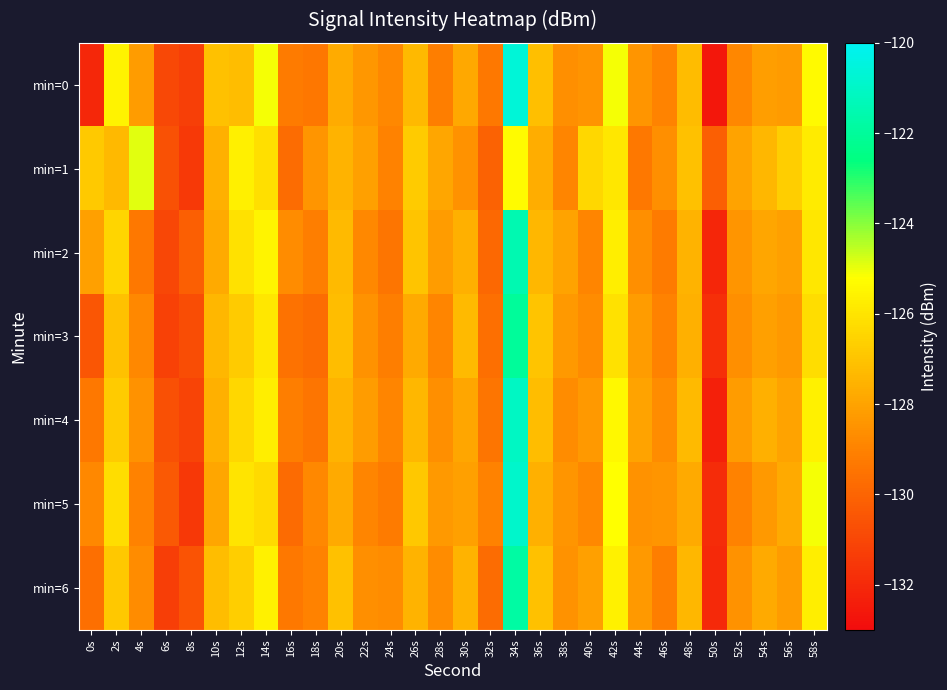

How many series are shown in this chart?

7